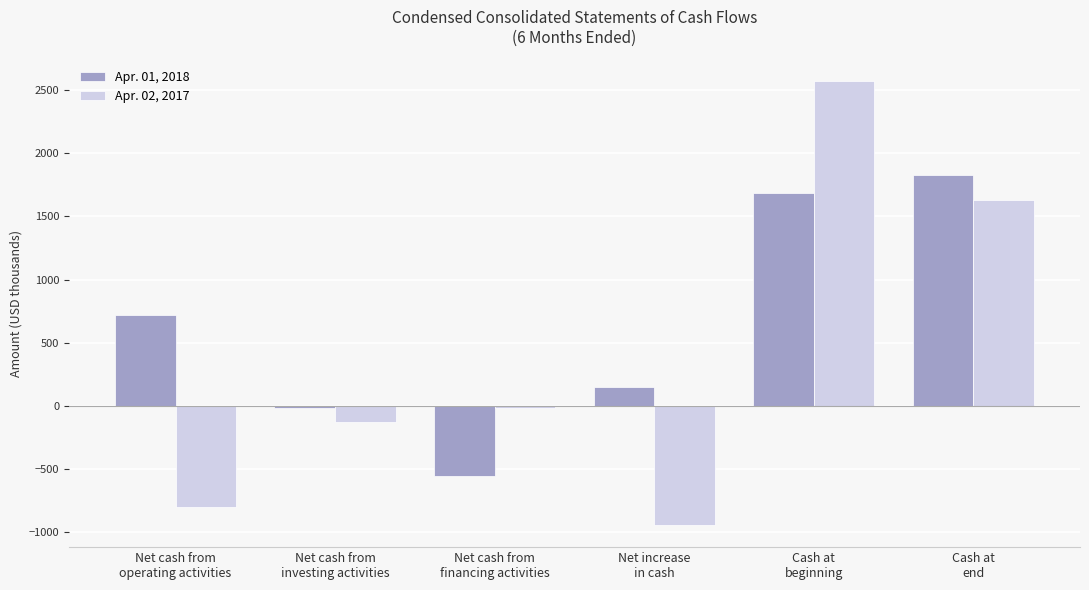

Which series has the widest spread of values?

Apr. 02, 2017